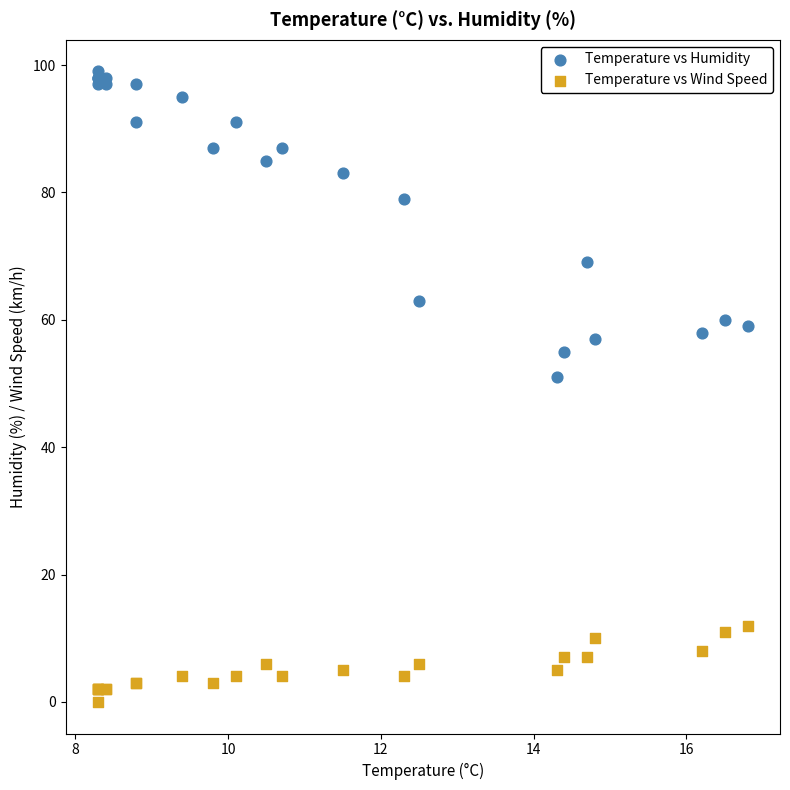

Which series has the largest Y range (max minus min)?

Temperature vs Humidity